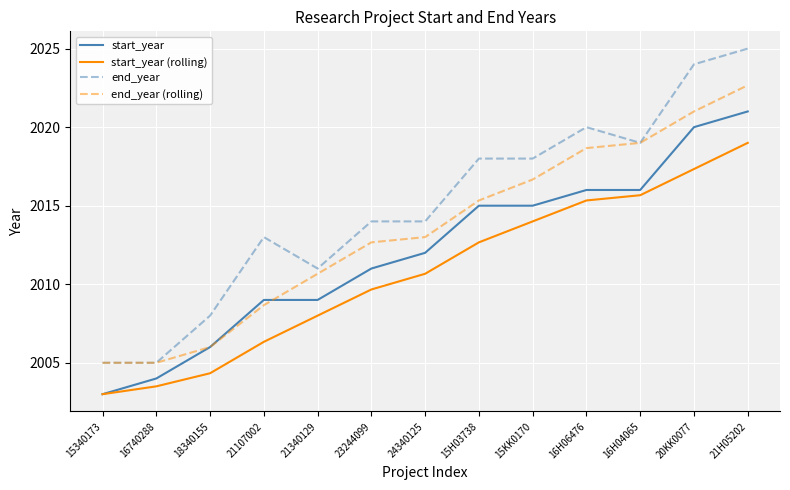

List the series in order of their overall mean, lowest first.

start_year (rolling), start_year, end_year (rolling), end_year